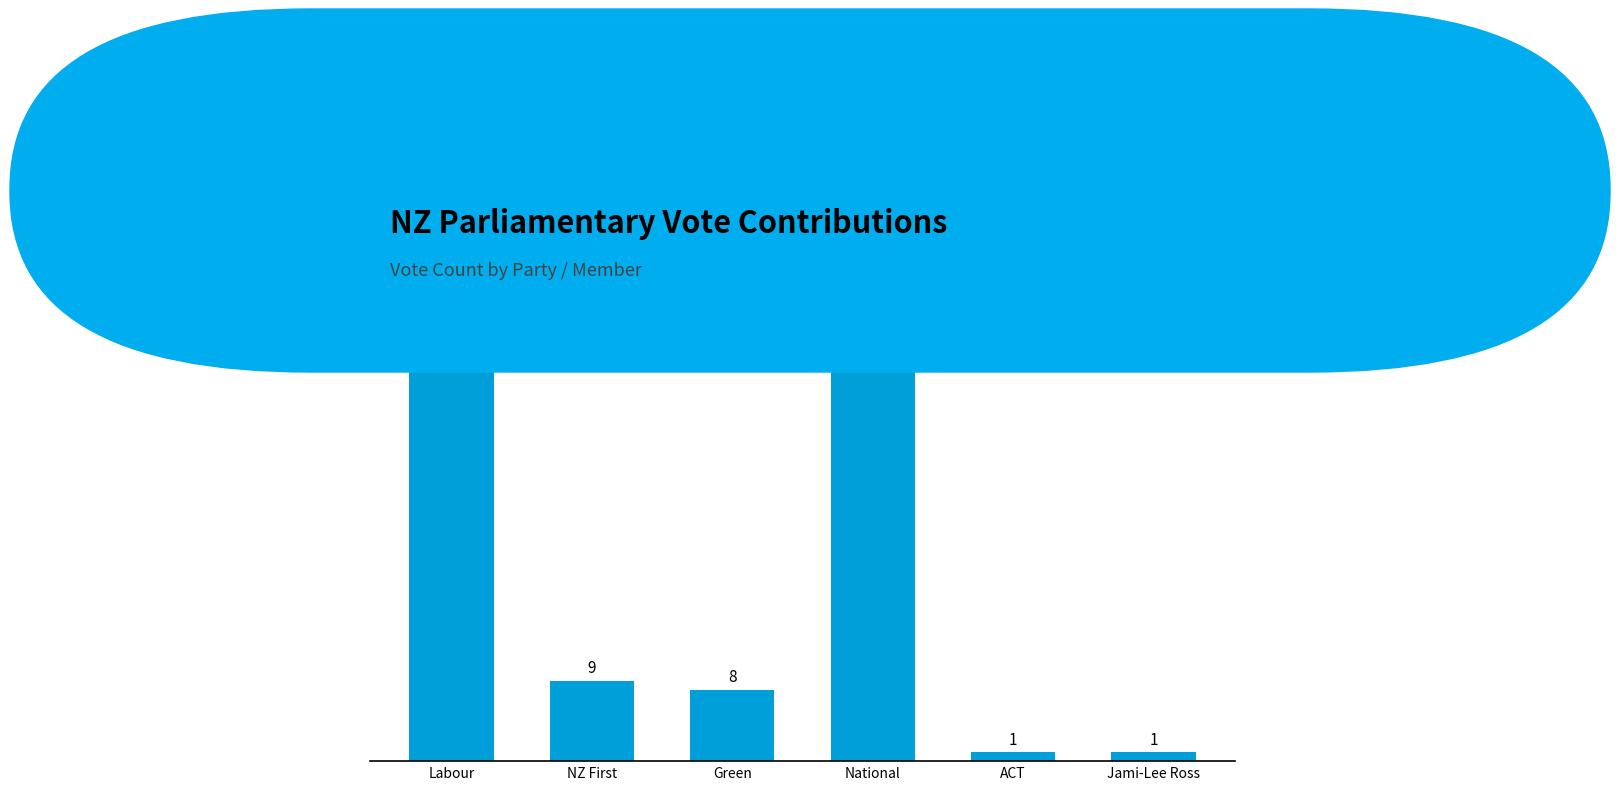

What is the change in value from Labour to Jami-Lee Ross?

-45